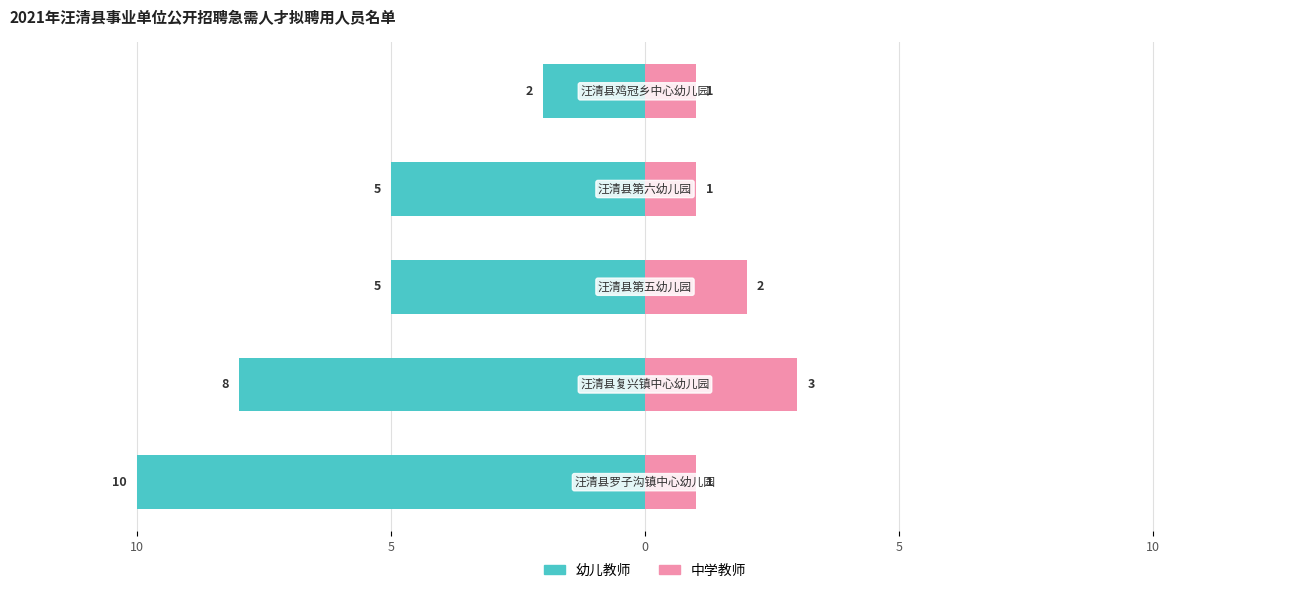

What is the maximum value for 中学教师?

3